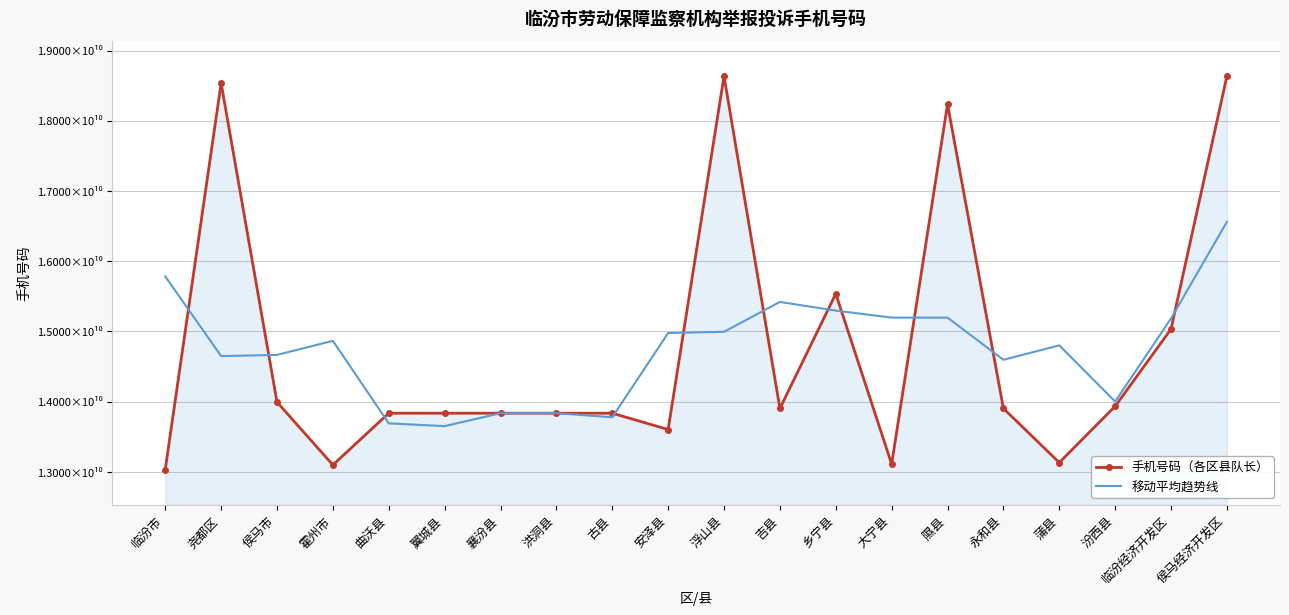

What are all the series names shown in the legend?

手机号码（各区县队长）, 移动平均趋势线